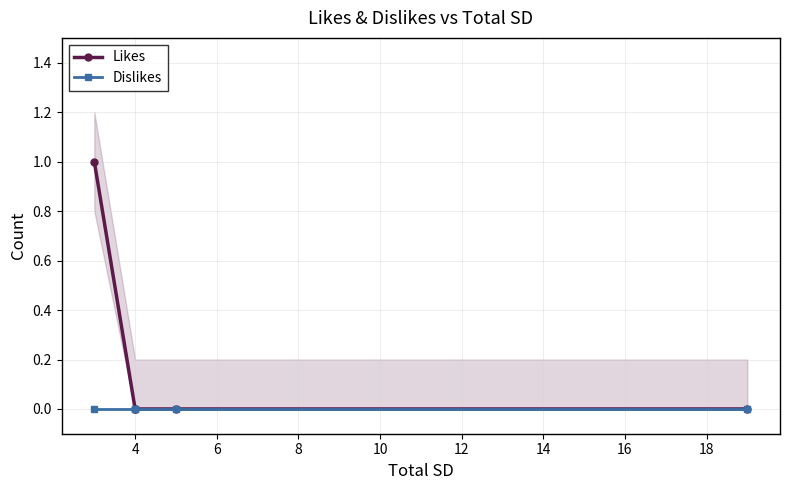

How many data points in Likes are above 0?

1